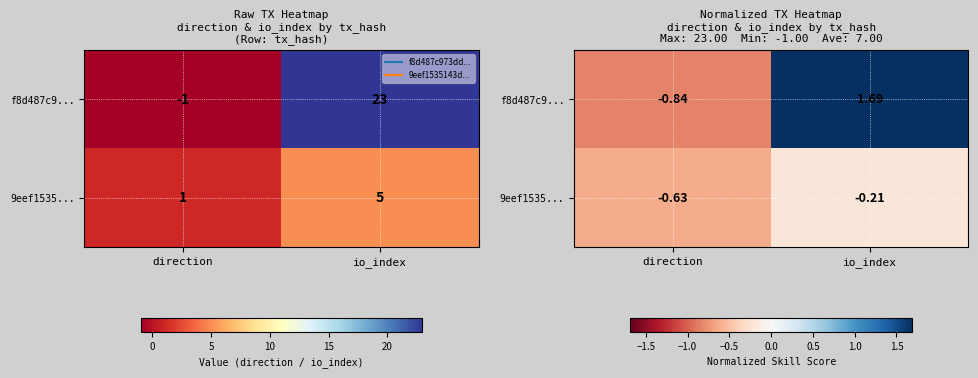

What is the total value across all series at io_index?

1.5